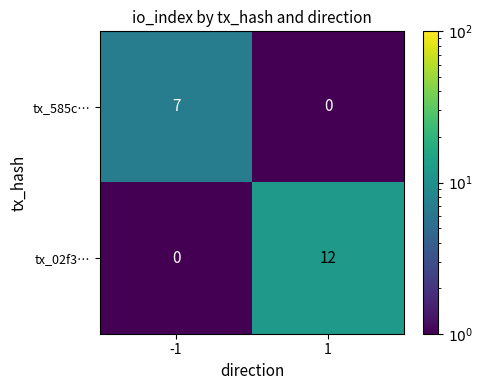

Which series has the largest total across all categories?

tx_02f3…